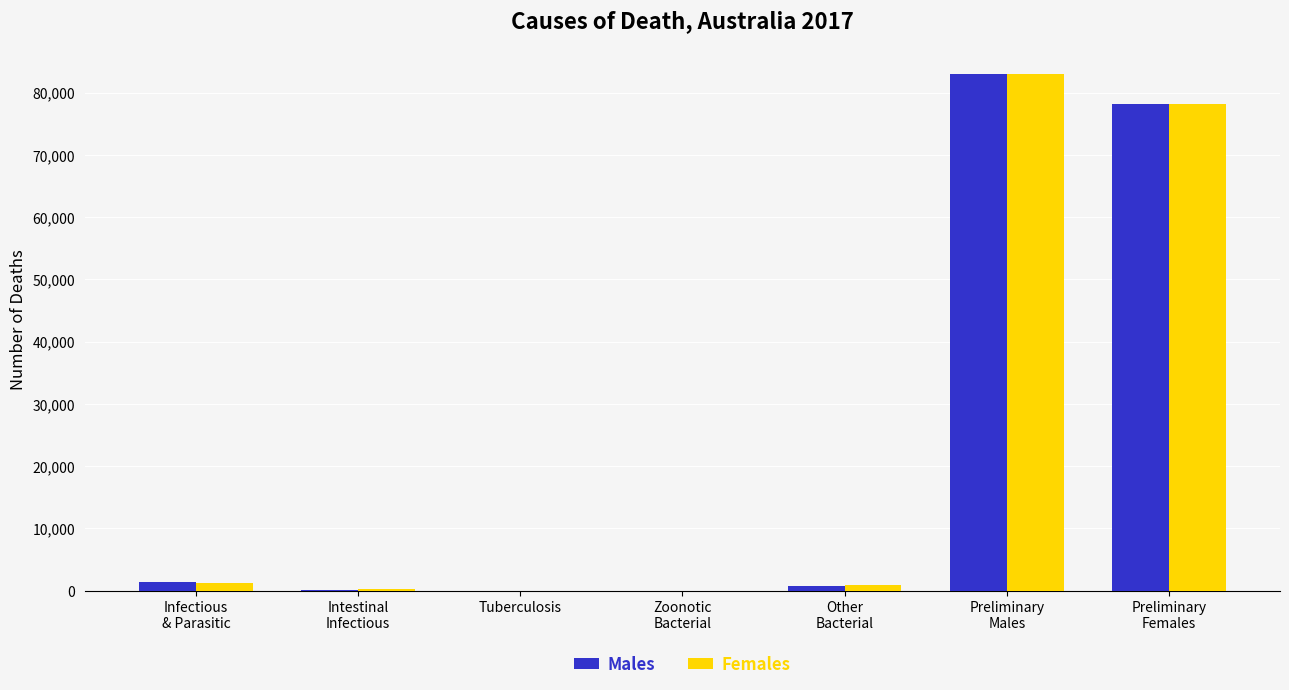

What is the total value across all series at Preliminary
Males?

165948